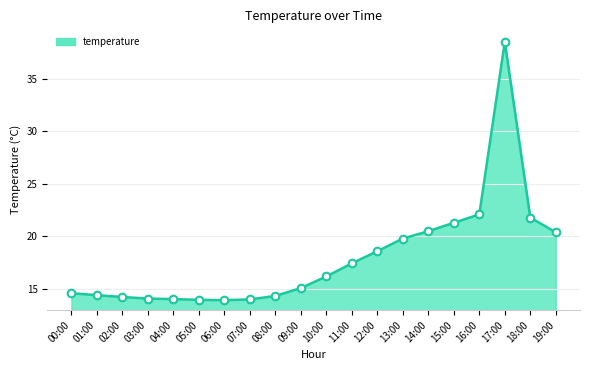

Which has a higher value, 07:00 or 00:00?

00:00